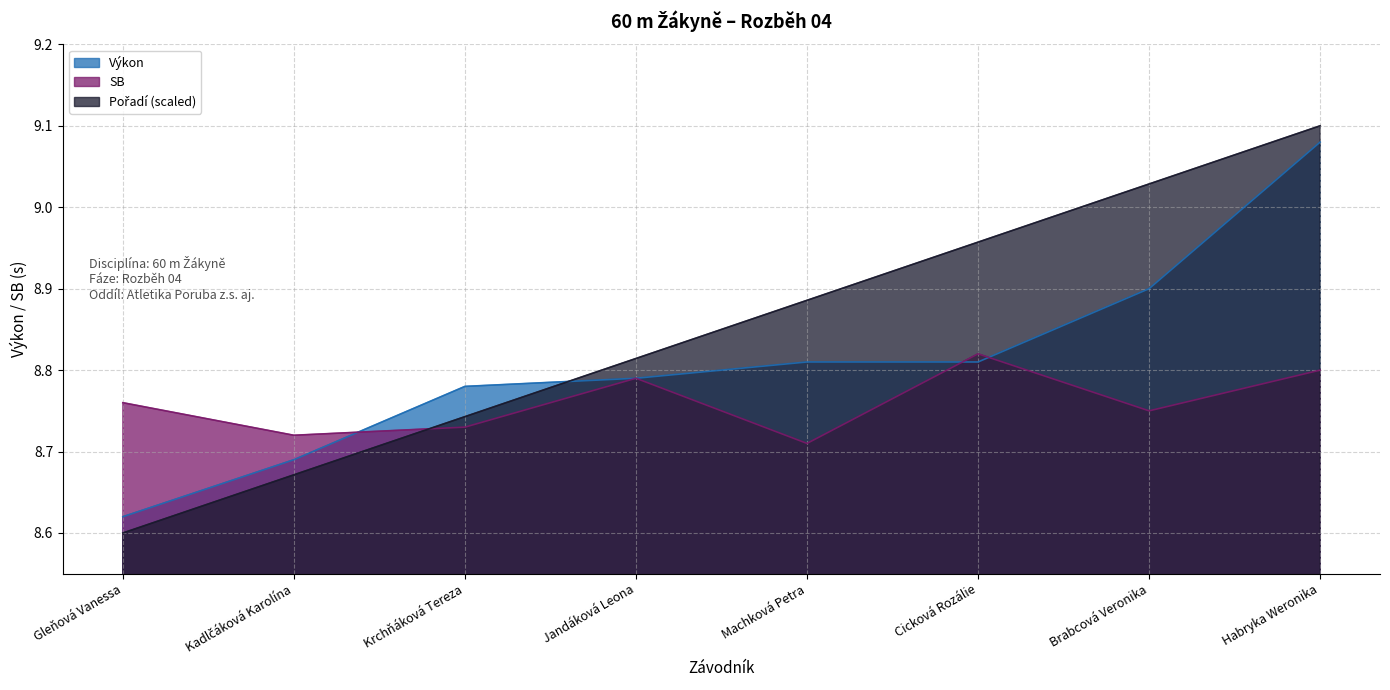

How many series are shown in this chart?

3